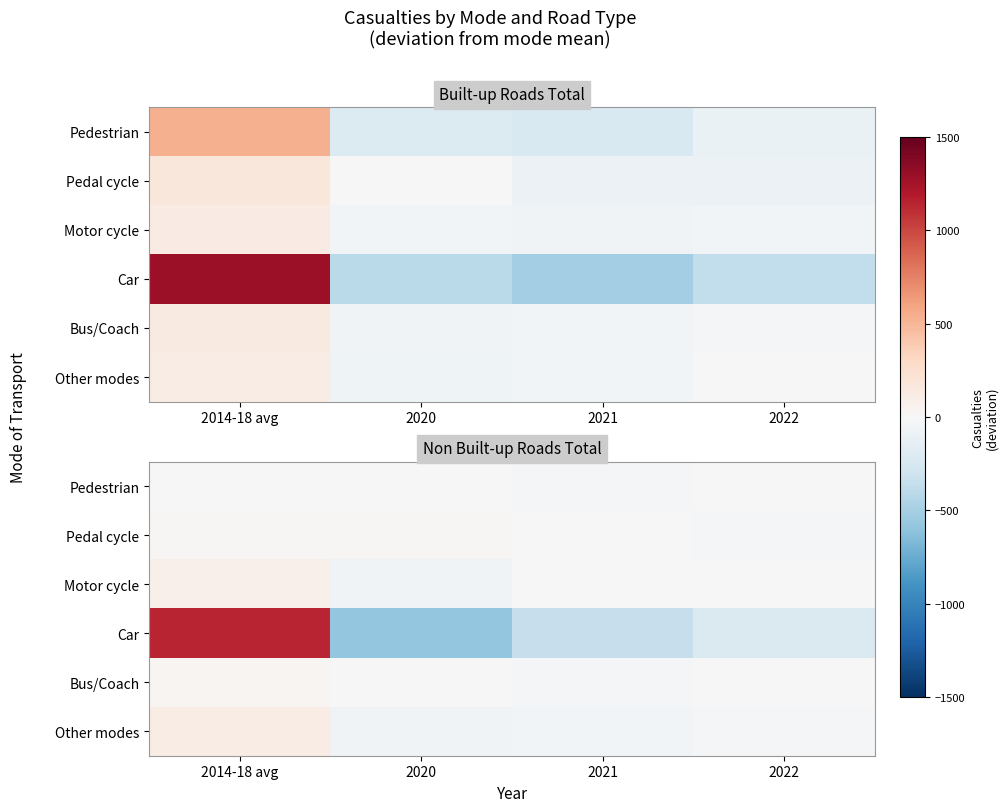

Which series changed the most between 2020 and 2021?

Car